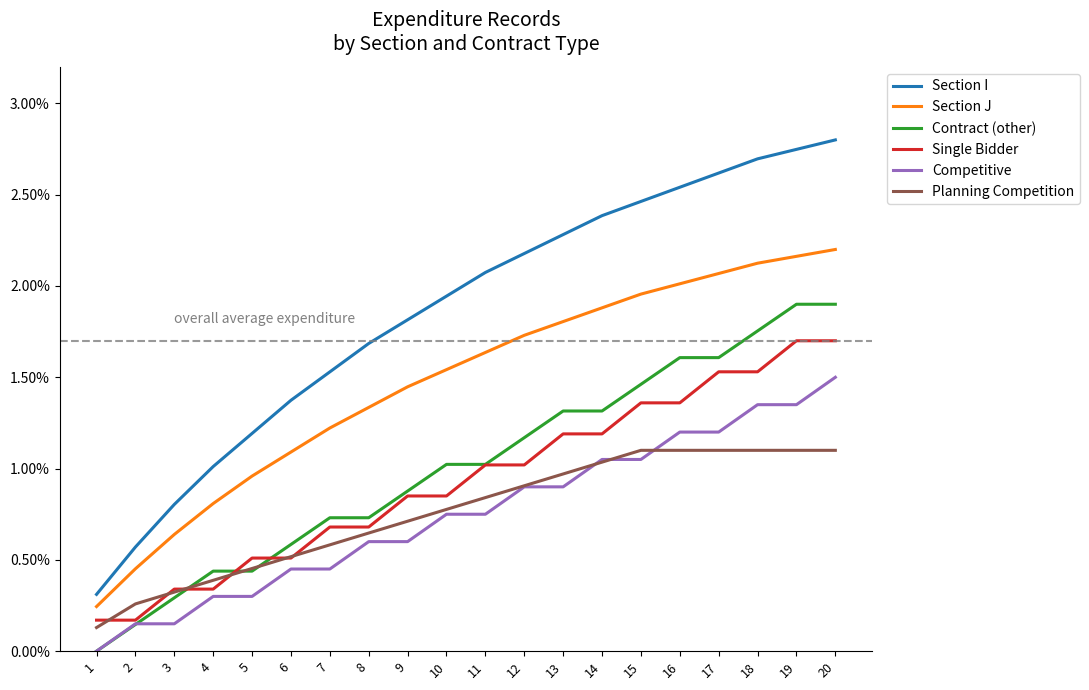

What are all the series names shown in the legend?

Section I, Section J, Contract (other), Single Bidder, Competitive, Planning Competition